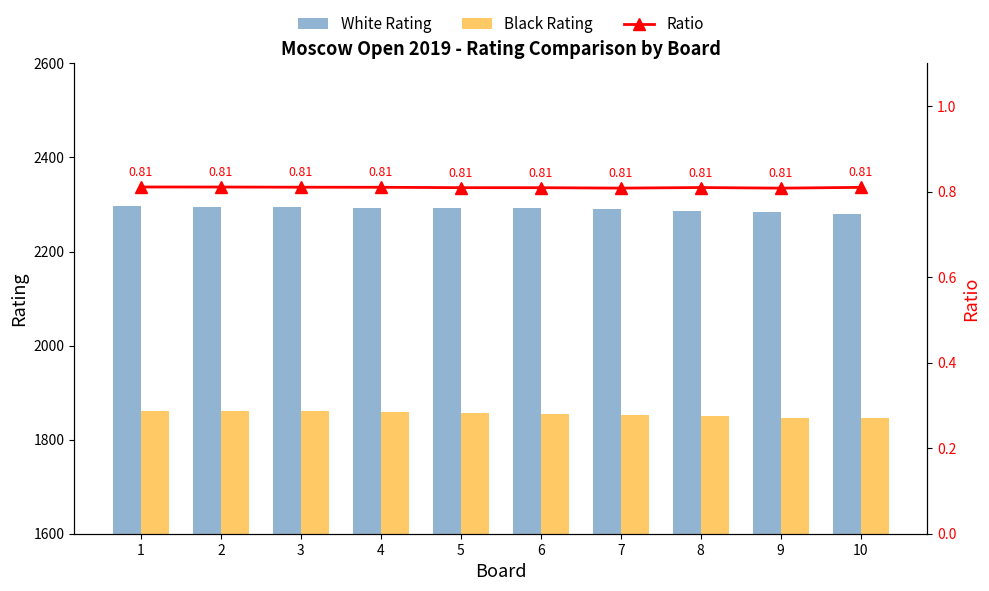

Between 2 and 4, which series saw the biggest shift?

Black Rating